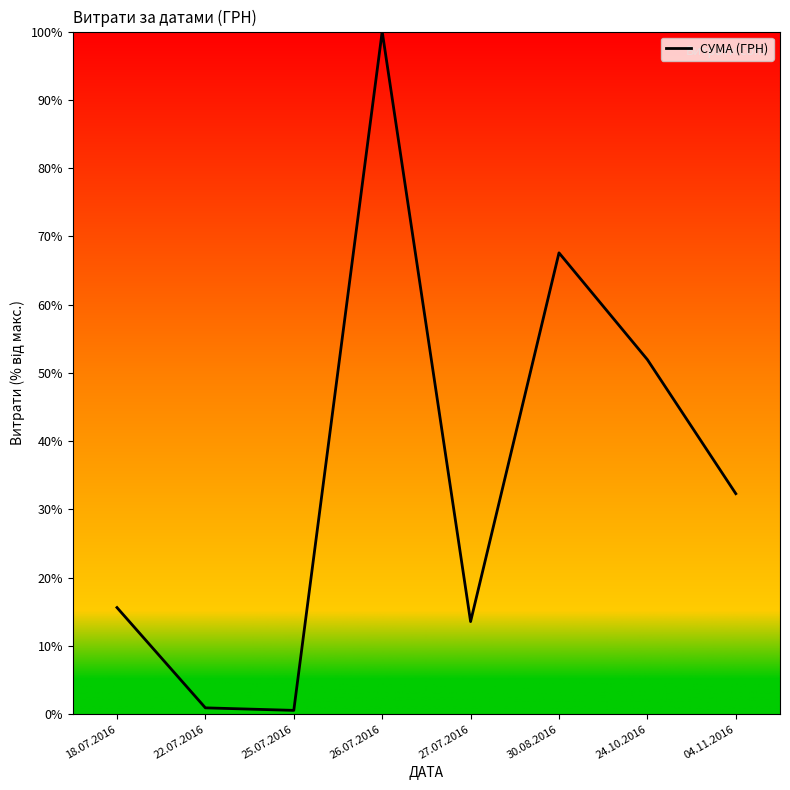

Is this an area chart (filled region under the line)?

No